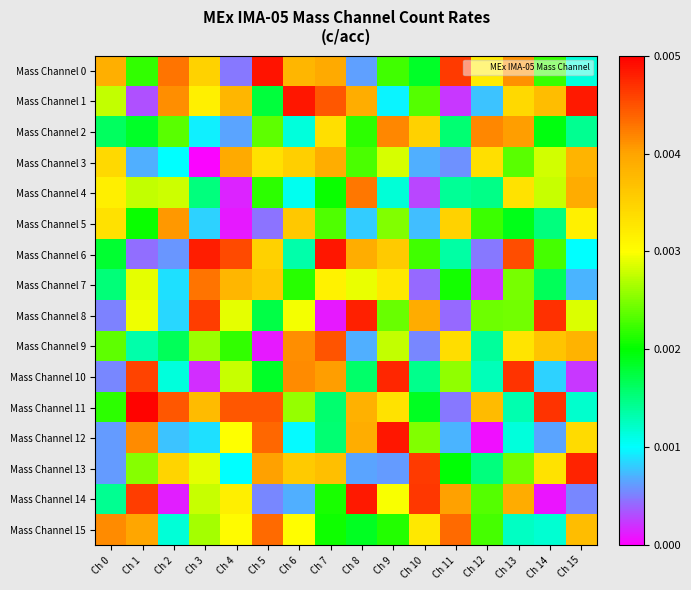

Which has a higher value, Ch 5 or Ch 7?

Ch 5